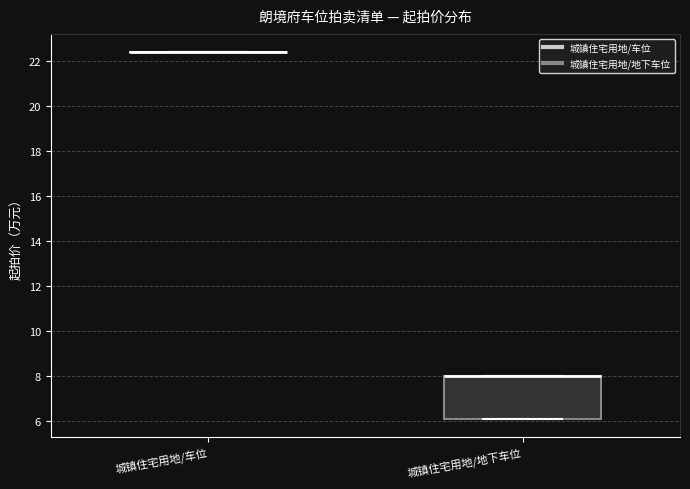

Comparing the boxes themselves (not the whiskers), which one is the tallest?

城镇住宅用地/地下车位